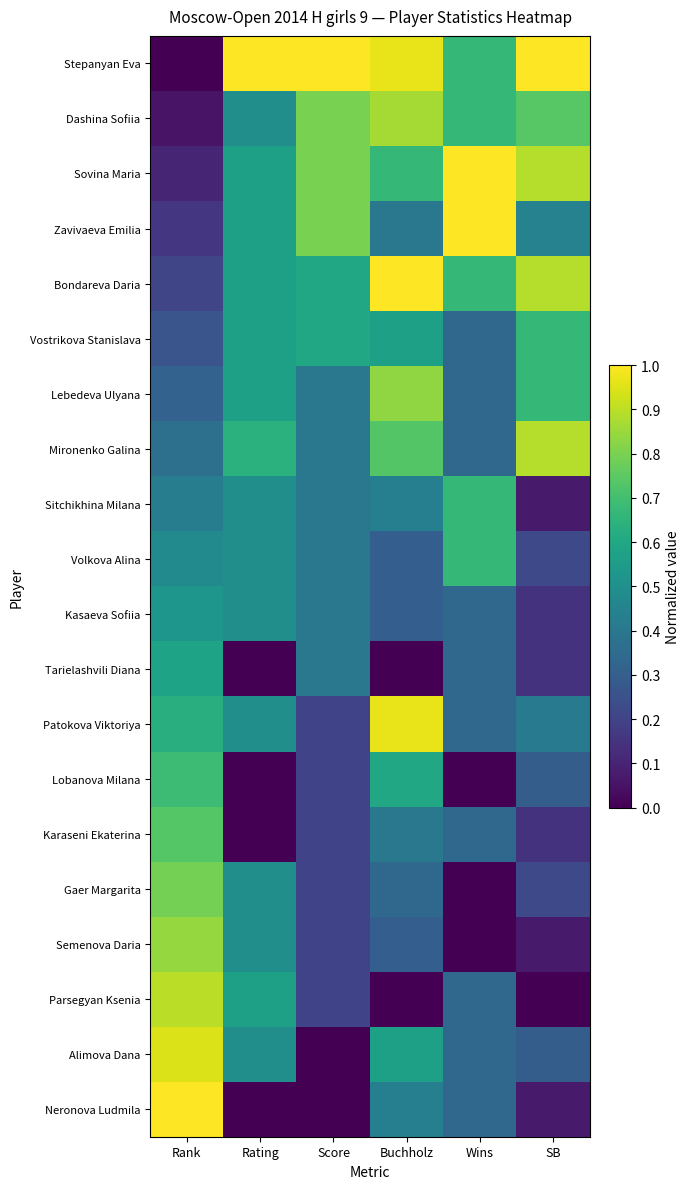

Reading left to right, transcribe all the data shown in this chart.

Stepanyan Eva: Rank=0.0	Rating=1.0	Score=1.0	Buchholz=1.0	Wins=0.7	SB=1.0
Dashina Sofiia: Rank=0.1	Rating=0.5	Score=0.8	Buchholz=0.9	Wins=0.7	SB=0.7
Sovina Maria: Rank=0.1	Rating=0.6	Score=0.8	Buchholz=0.7	Wins=1.0	SB=0.9
Zavivaeva Emilia: Rank=0.2	Rating=0.6	Score=0.8	Buchholz=0.4	Wins=1.0	SB=0.4
Bondareva Daria: Rank=0.2	Rating=0.6	Score=0.6	Buchholz=1.0	Wins=0.7	SB=0.9
Vostrikova Stanislava: Rank=0.3	Rating=0.6	Score=0.6	Buchholz=0.6	Wins=0.3	SB=0.7
Lebedeva Ulyana: Rank=0.3	Rating=0.6	Score=0.4	Buchholz=0.8	Wins=0.3	SB=0.7
Mironenko Galina: Rank=0.4	Rating=0.6	Score=0.4	Buchholz=0.7	Wins=0.3	SB=0.9
Sitchikhina Milana: Rank=0.4	Rating=0.5	Score=0.4	Buchholz=0.4	Wins=0.7	SB=0.1
Volkova Alina: Rank=0.5	Rating=0.5	Score=0.4	Buchholz=0.3	Wins=0.7	SB=0.2
Kasaeva Sofiia: Rank=0.5	Rating=0.5	Score=0.4	Buchholz=0.3	Wins=0.3	SB=0.1
Tarielashvili Diana: Rank=0.6	Rating=0.0	Score=0.4	Buchholz=0.0	Wins=0.3	SB=0.1
Patokova Viktoriya: Rank=0.6	Rating=0.5	Score=0.2	Buchholz=1.0	Wins=0.3	SB=0.4
Lobanova Milana: Rank=0.7	Rating=0.0	Score=0.2	Buchholz=0.6	Wins=0.0	SB=0.3
Karaseni Ekaterina: Rank=0.7	Rating=0.0	Score=0.2	Buchholz=0.4	Wins=0.3	SB=0.1
Gaer Margarita: Rank=0.8	Rating=0.5	Score=0.2	Buchholz=0.3	Wins=0.0	SB=0.2
Semenova Daria: Rank=0.8	Rating=0.5	Score=0.2	Buchholz=0.3	Wins=0.0	SB=0.1
Parsegyan Ksenia: Rank=0.9	Rating=0.6	Score=0.2	Buchholz=0.0	Wins=0.3	SB=0.0
Alimova Dana: Rank=0.9	Rating=0.5	Score=0.0	Buchholz=0.6	Wins=0.3	SB=0.3
Neronova Ludmila: Rank=1.0	Rating=0.0	Score=0.0	Buchholz=0.4	Wins=0.3	SB=0.1